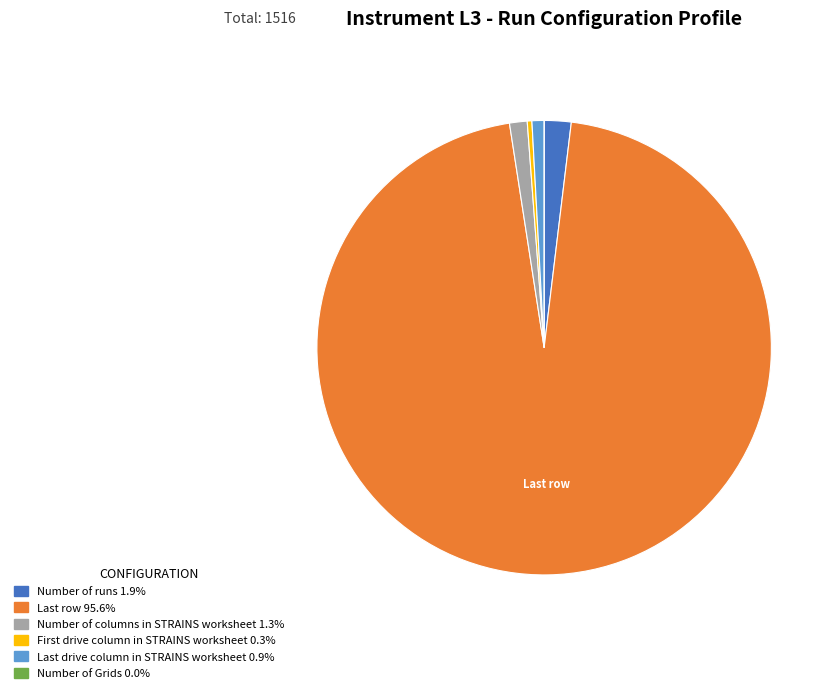

Is there any slice that represents more than half of the pie?

Yes